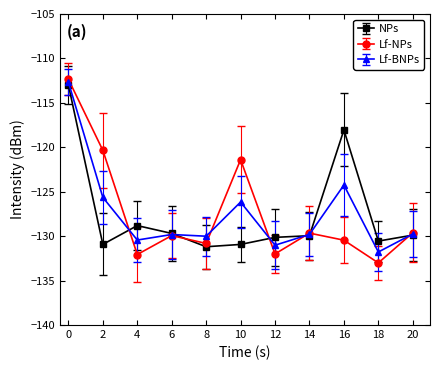

Rank the series at 4 from lowest to highest value.

Lf-NPs, Lf-BNPs, NPs